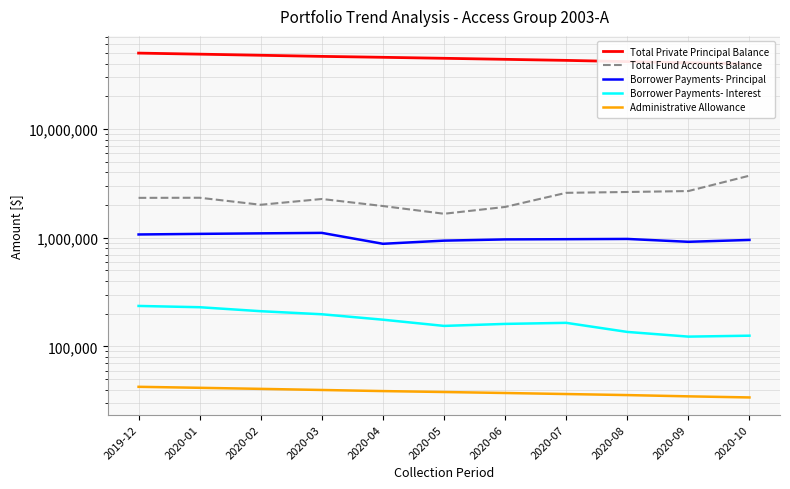

At which label does Total Private Principal Balance first exceed 44780339?

2019-12